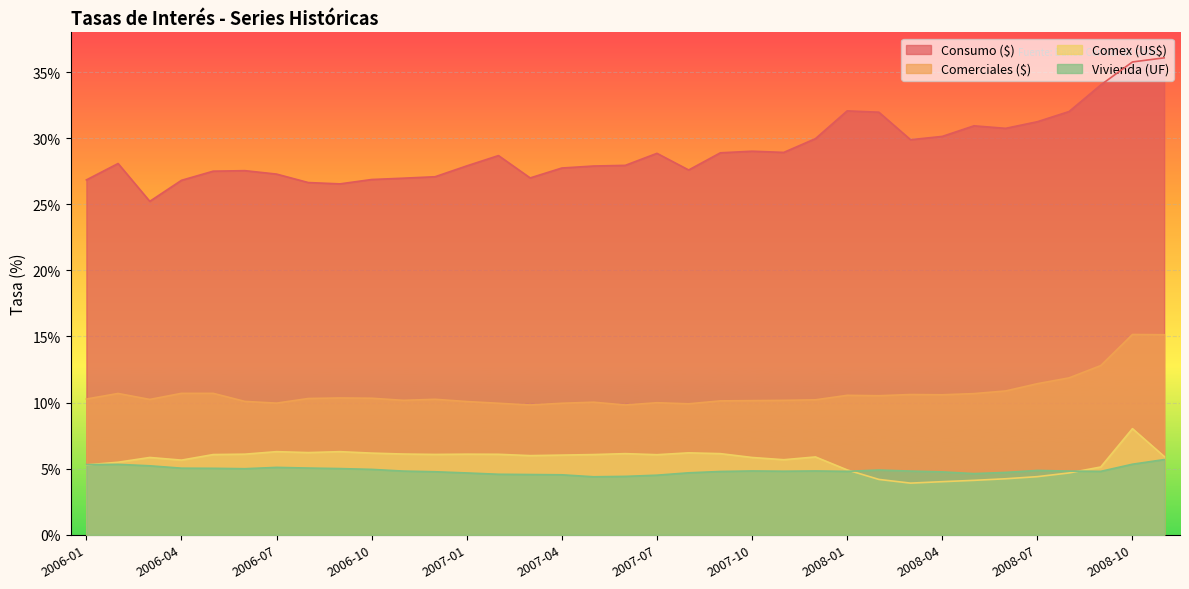

What is the difference between the second highest and minimum values in the Comex (US$) series?

2.4